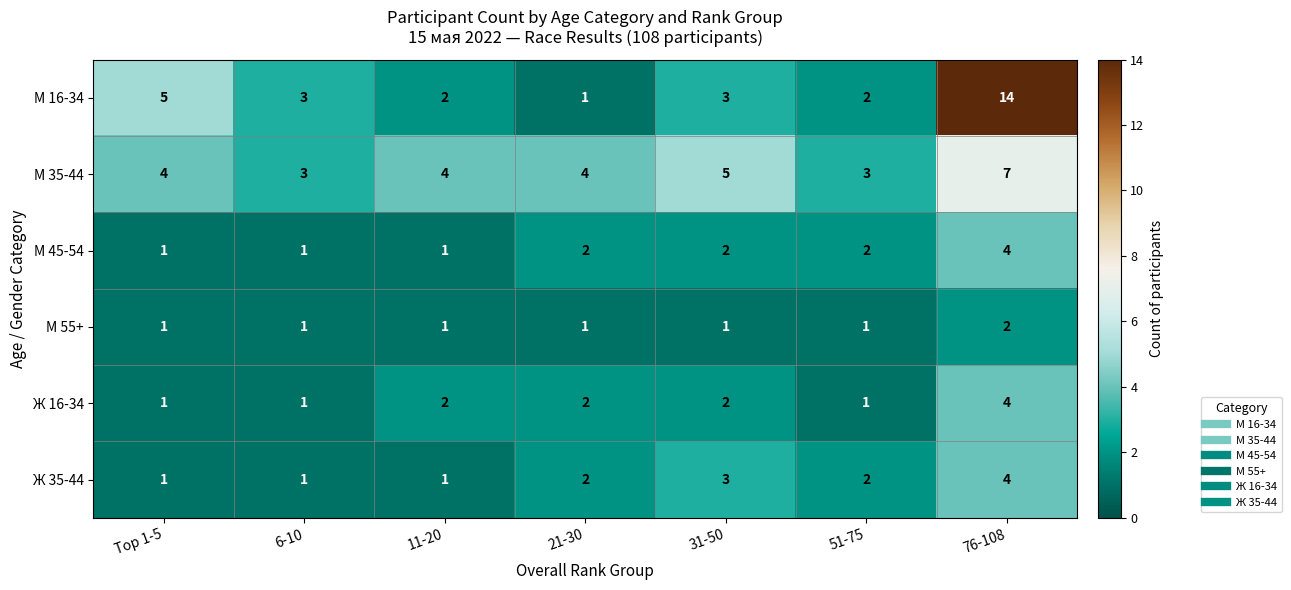

What is the spread (max minus min) of values at 76-108?

12